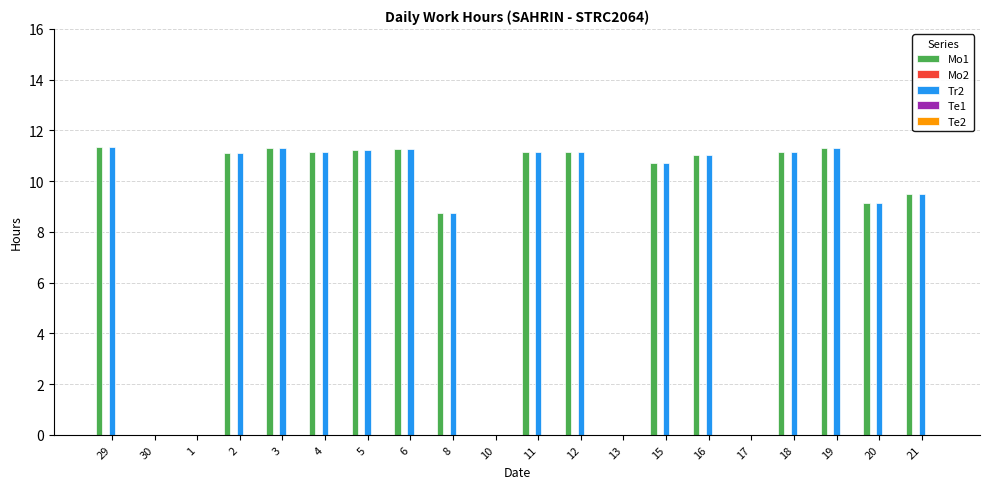

Is the value of Tr2 at 20 greater than the value of Mo1 at 11?

No